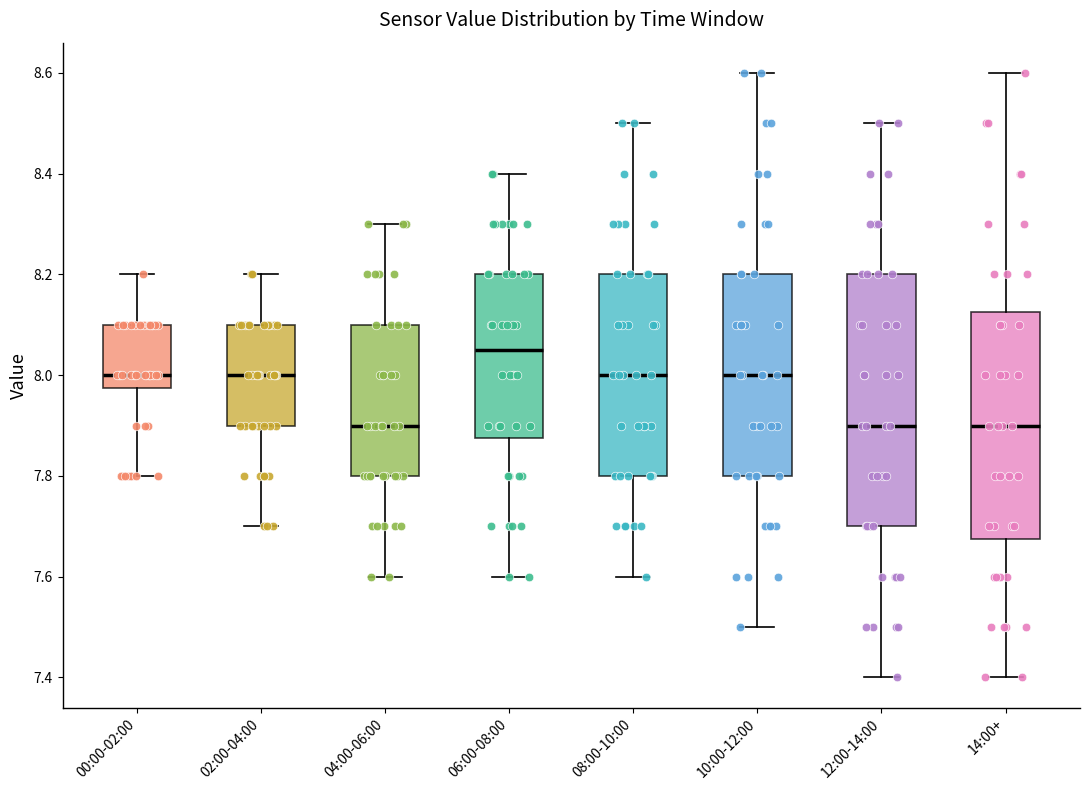

Comparing the boxes themselves (not the whiskers), which one is the tallest?

12:00-14:00